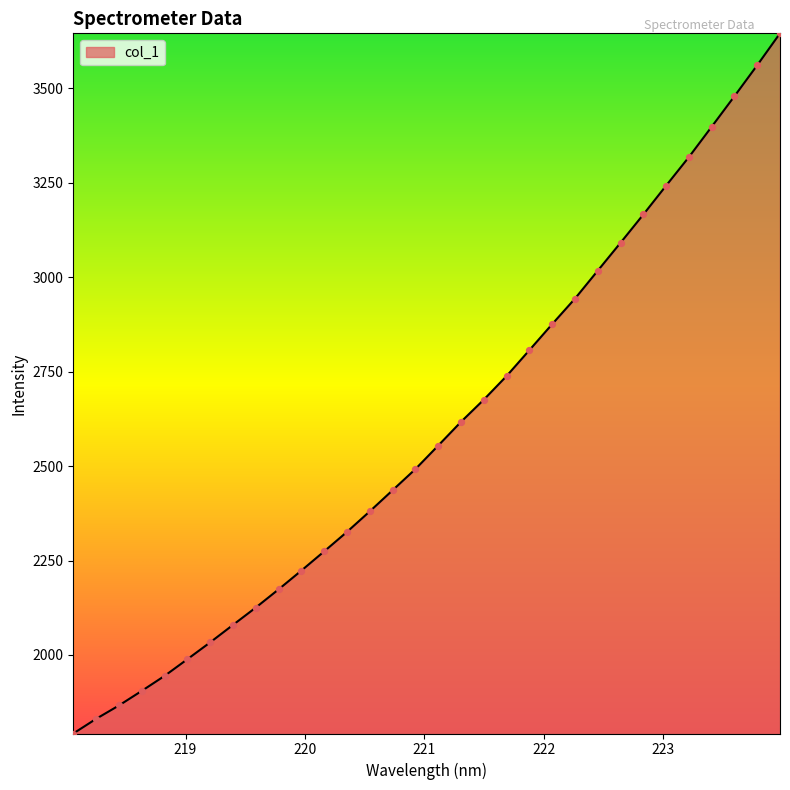

What is the smallest value displayed?

1792.0